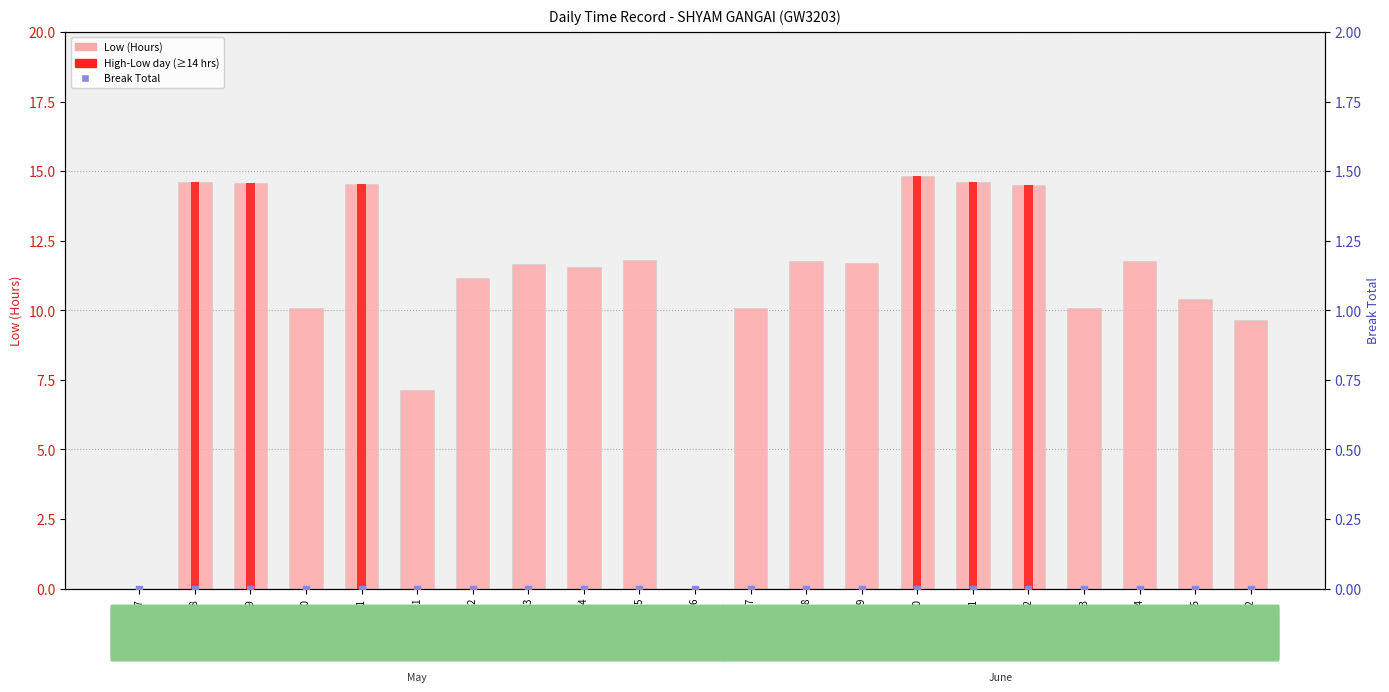

Which series has the largest total across all categories?

Low (Hours)